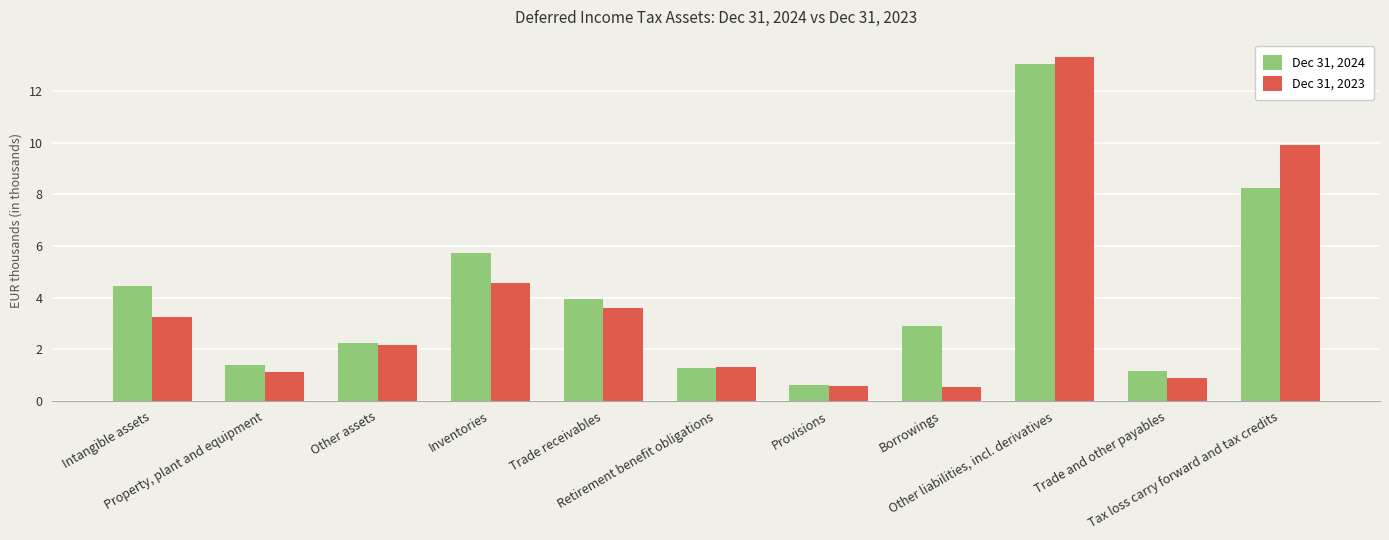

What is the difference between the second highest and second lowest values in the Dec 31, 2023 series?

9.3